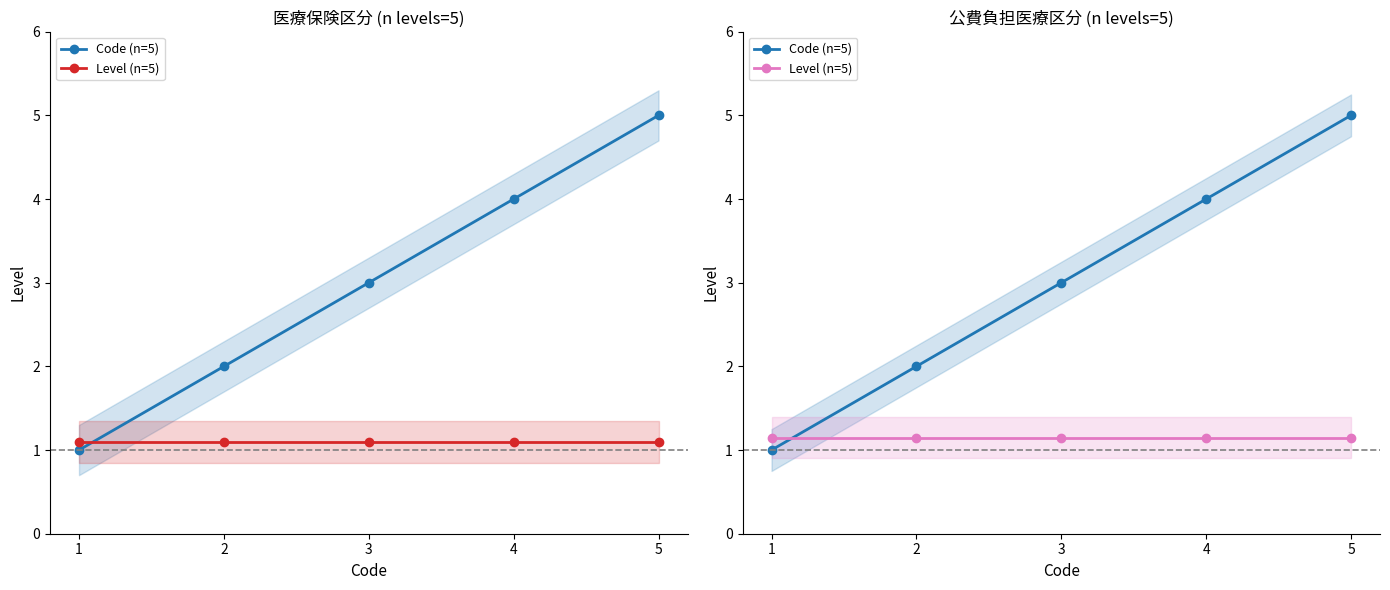

The value of Code (n=5) at 2 is 0.6. True or false?

False